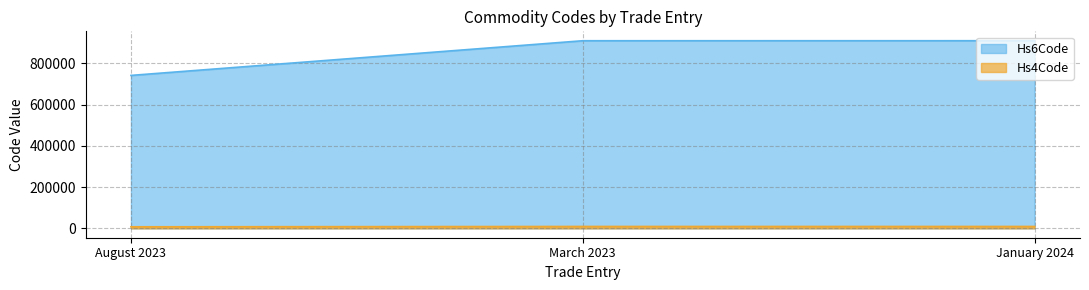

What is the label of the 1st point from the right?

January 2024